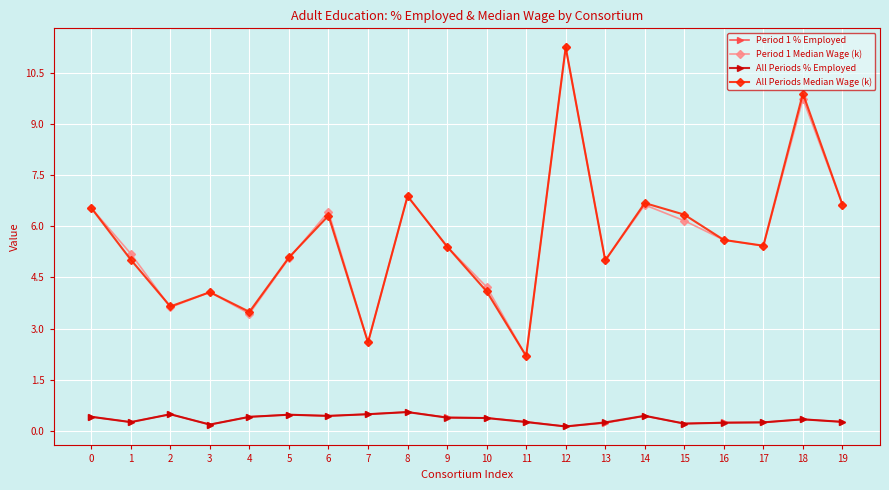

True or false: All Periods Median Wage (k) and Period 1 % Employed cross at least once.

False